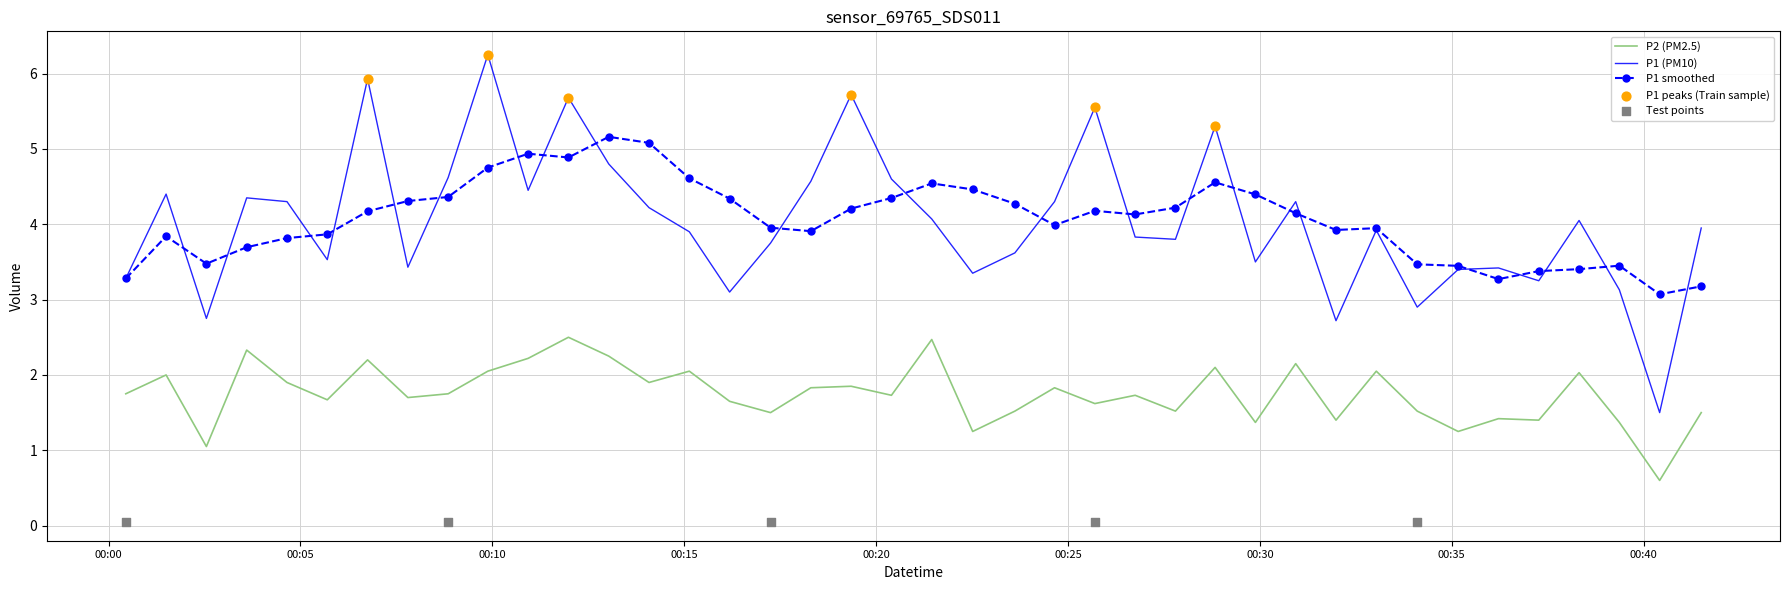

Which series contains the highest Y value?

P1